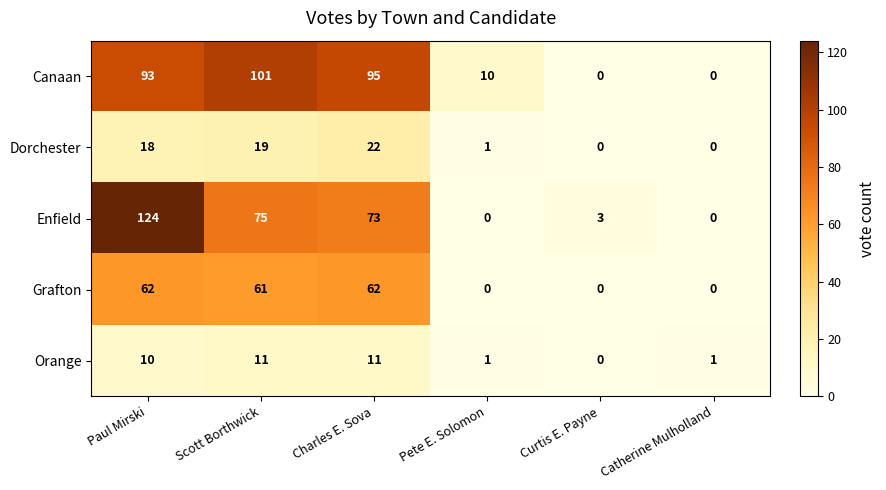

At how many categories does at least one series exceed 29?

3